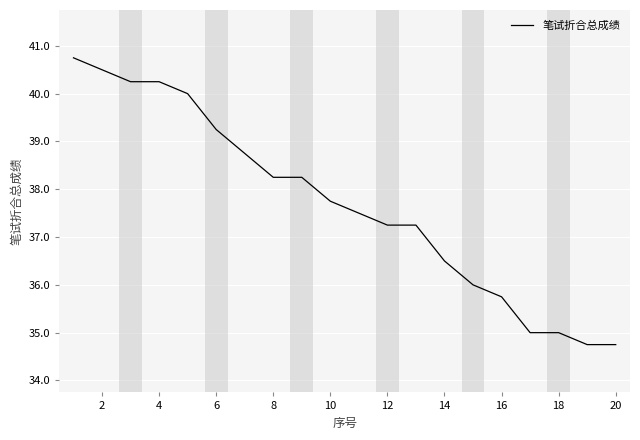

What is the difference between the maximum and minimum values?

6.0